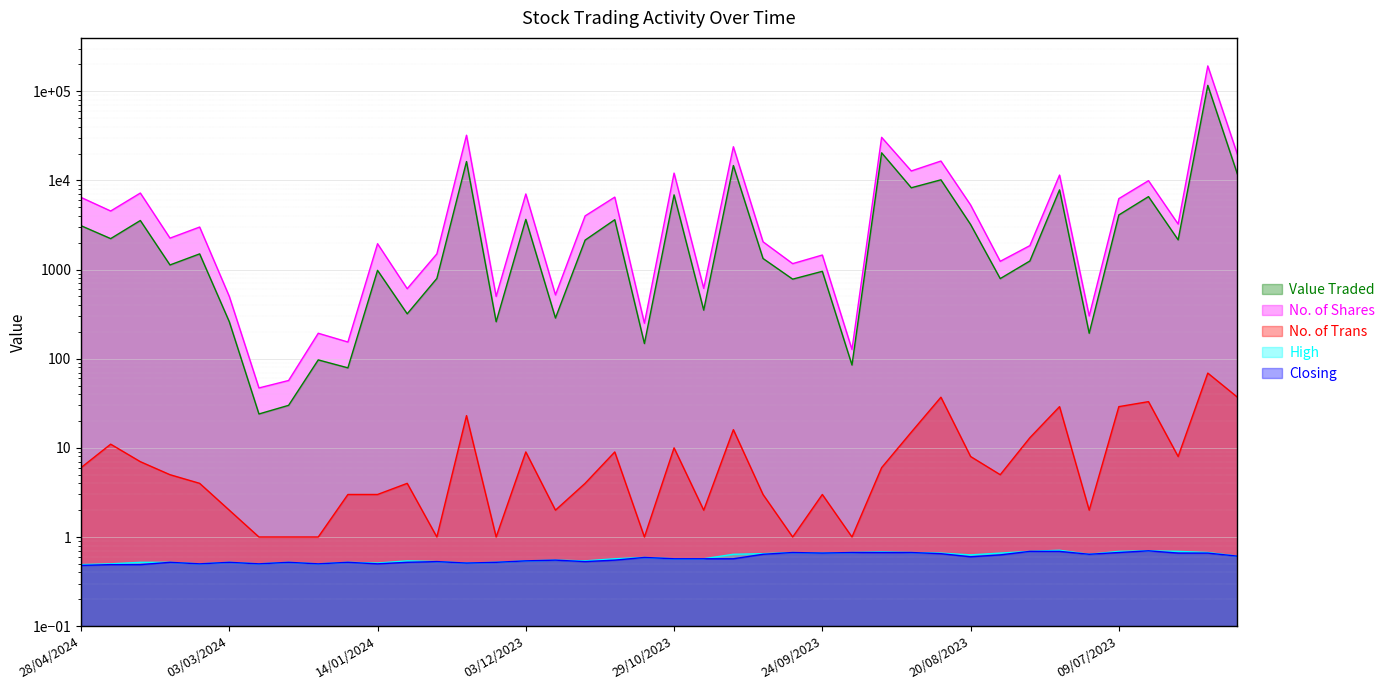

How many lines are shown in the chart?

5